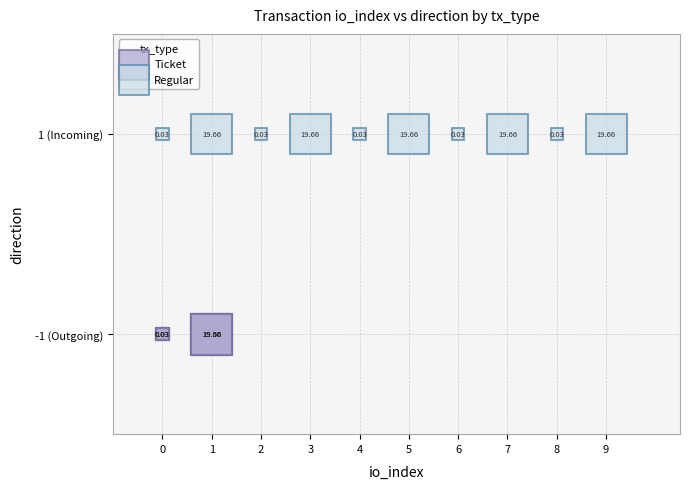

Which series reaches the minimum Y coordinate?

Ticket